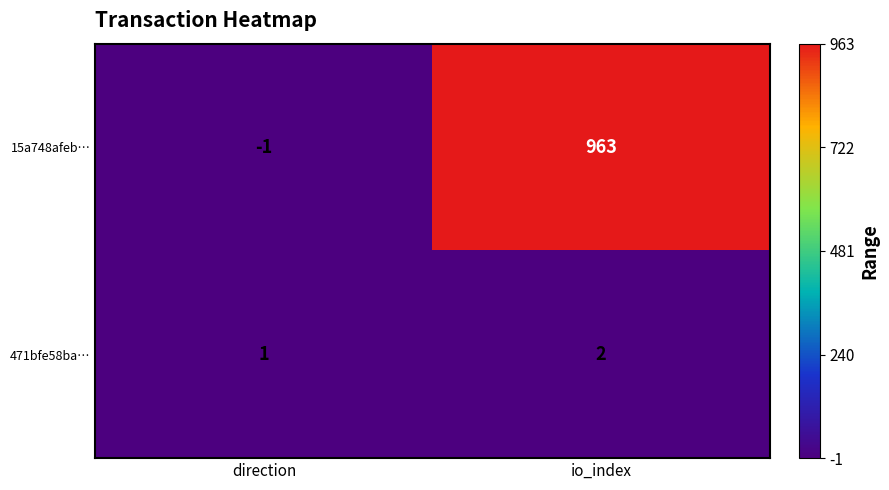

Reading left to right, what are all the values shown in this chart?

15a748afeb…: -1	963
471bfe58ba…: 1	2